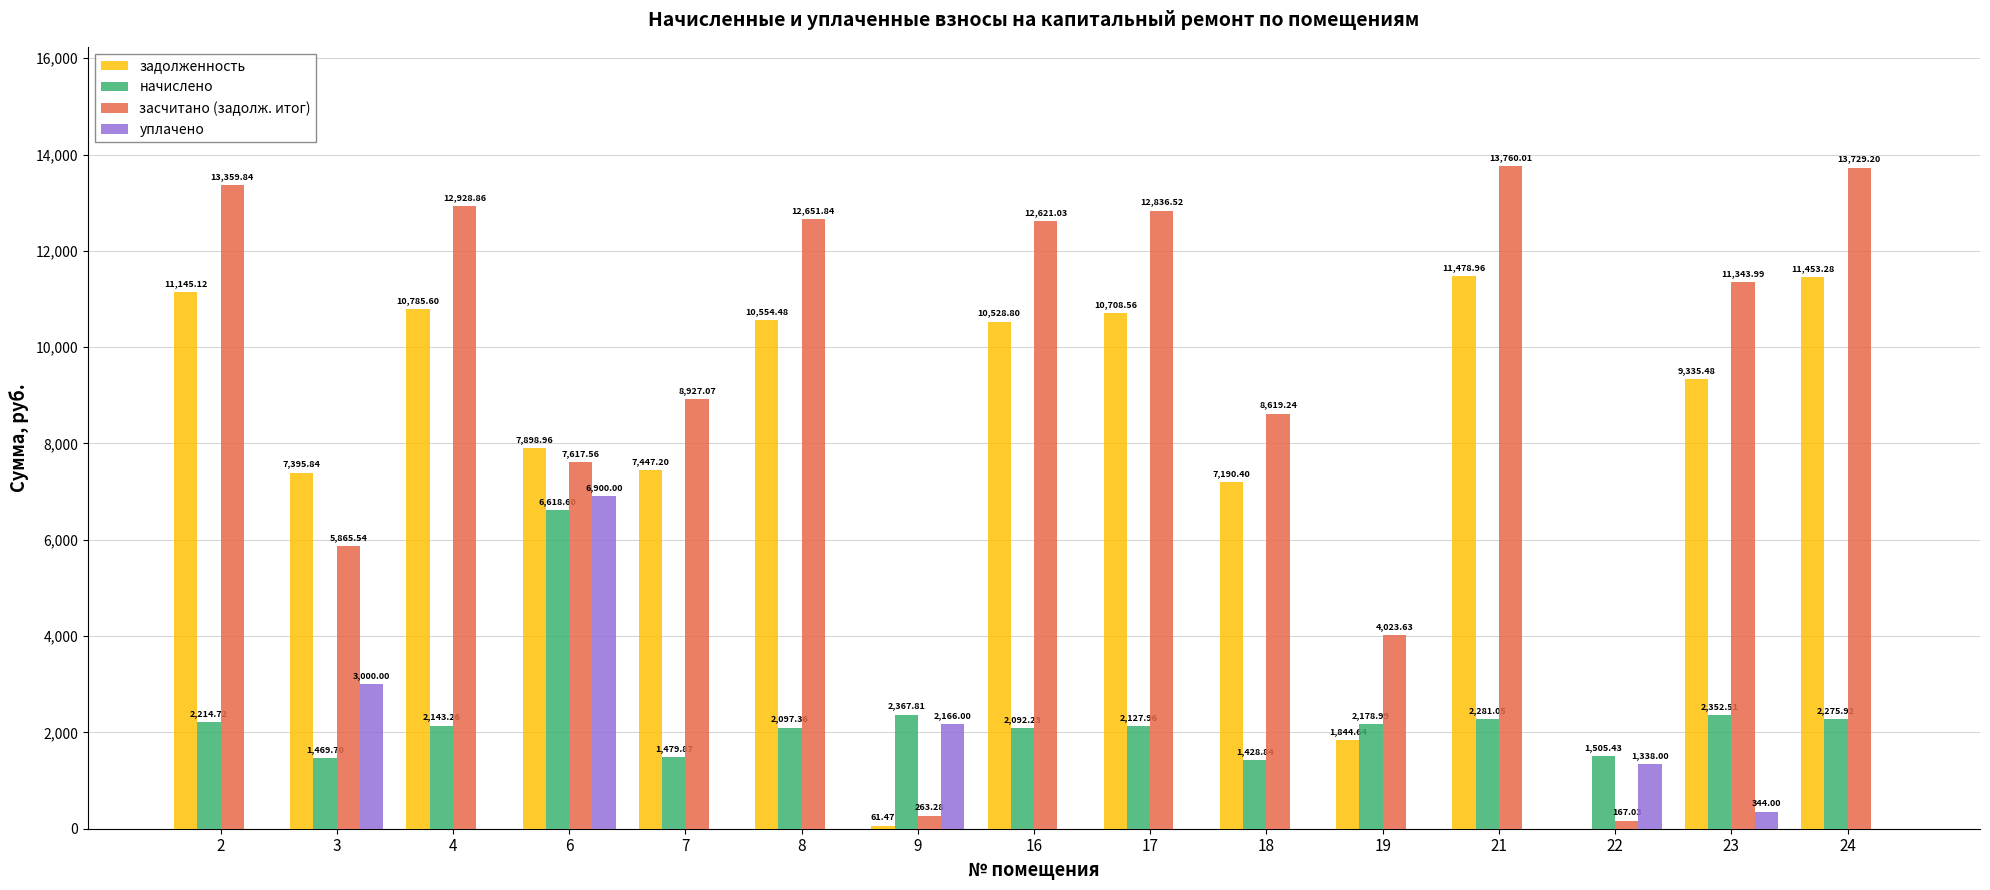

Which series has the largest total across all categories?

засчитано (задолж. итог)